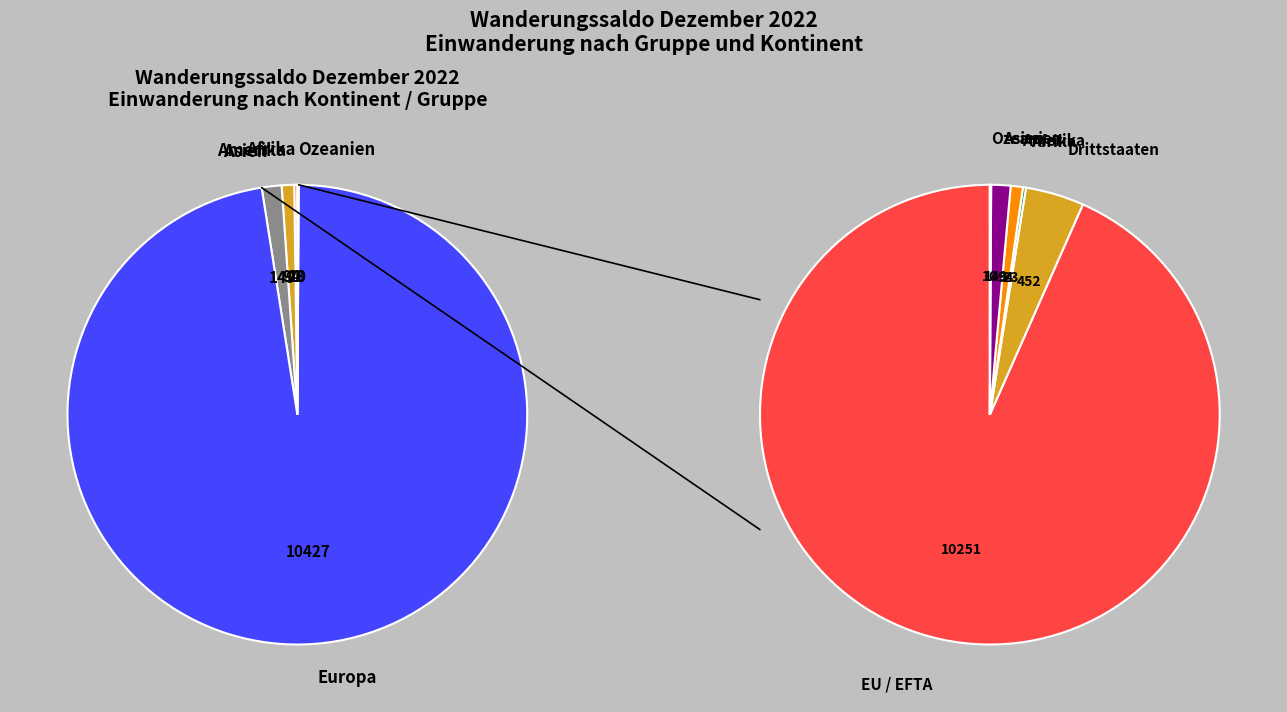

To the nearest percent, what is the combined percentage of Europa and Afrika?

98%